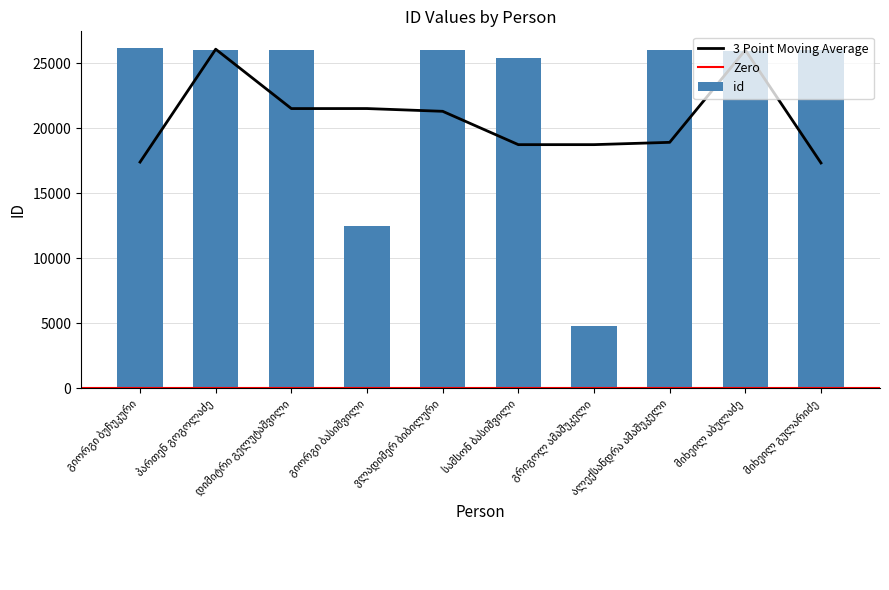

Between დიმიტრი გელუტაშვილი and ვლადიმერ ბიბილური, which is larger?

ვლადიმერ ბიბილური